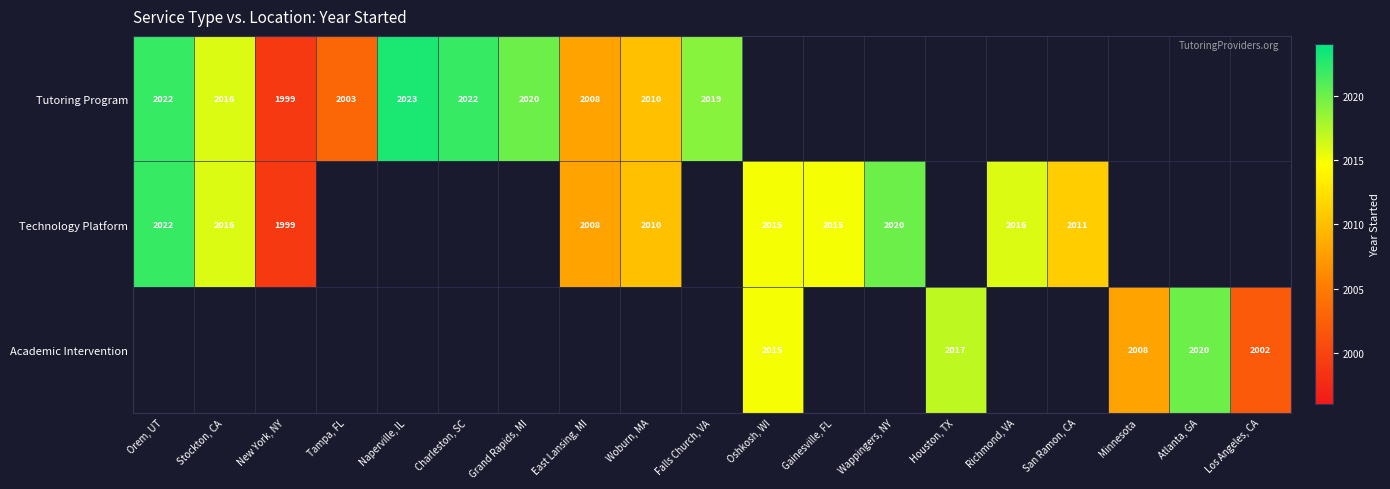

Is it true that Tutoring Program equals 508 at Woburn, MA?

False